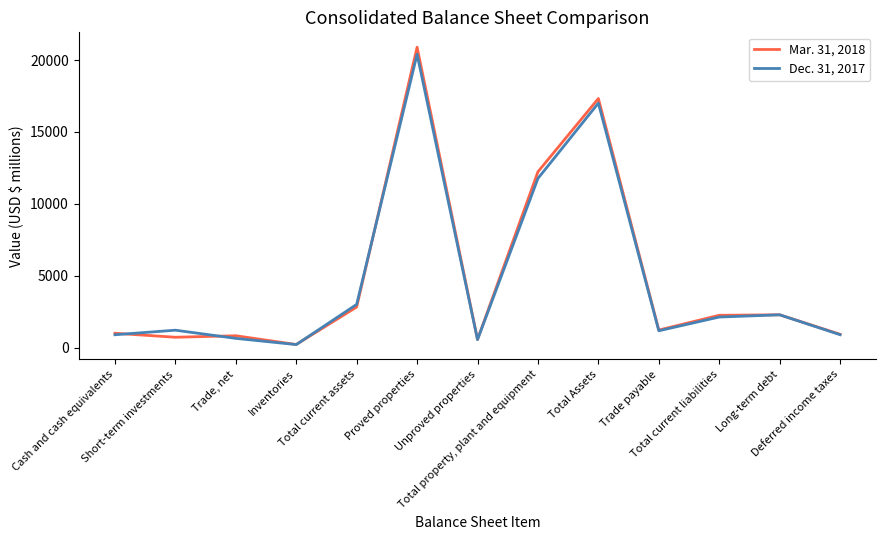

What is the average value of the Dec. 31, 2017 series?

4784